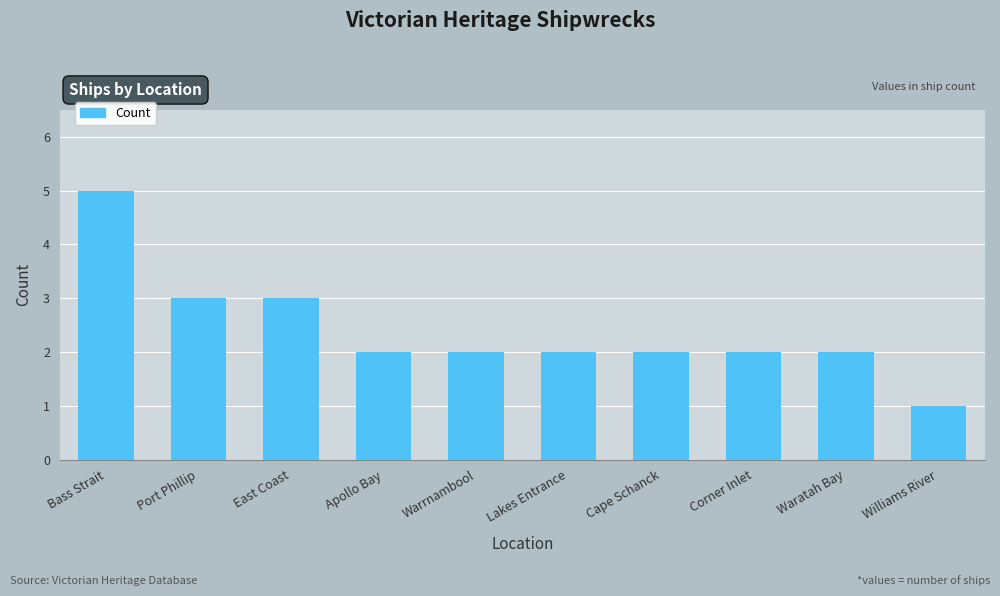

What is the sum of all values?

24